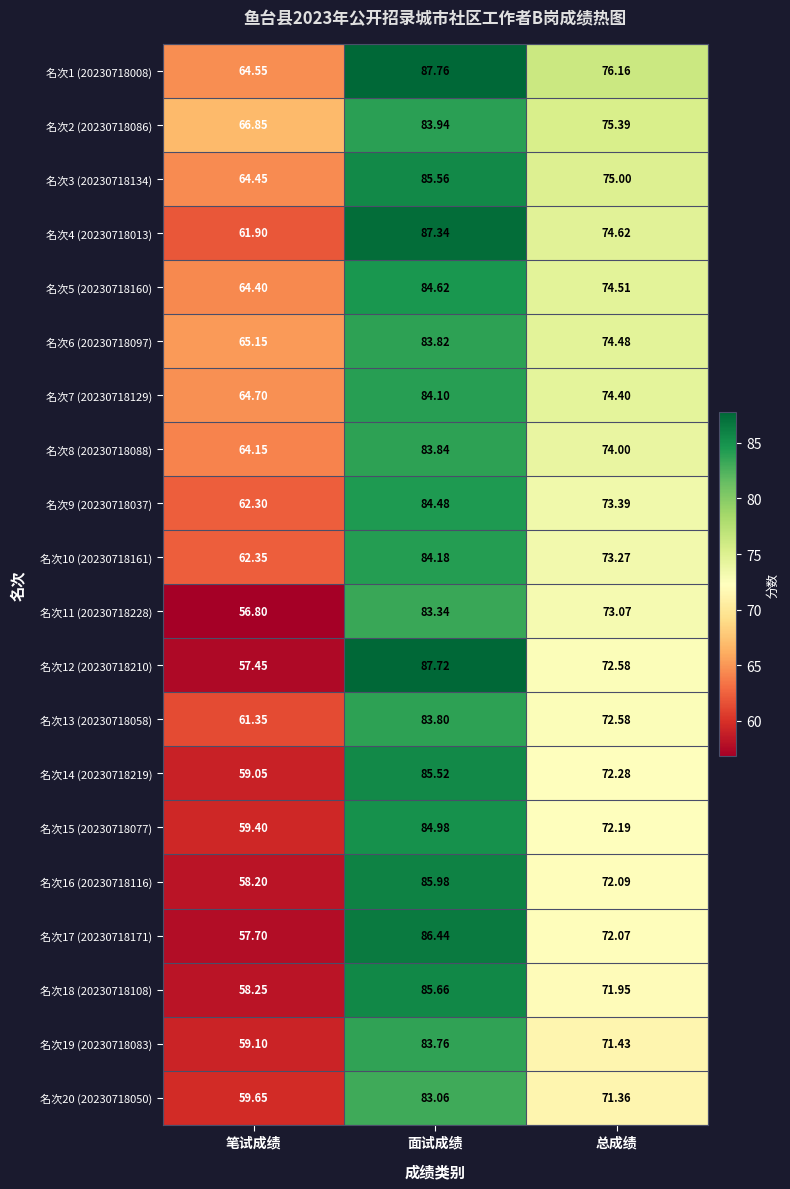

At which category is the sum across all series the highest?

面试成绩